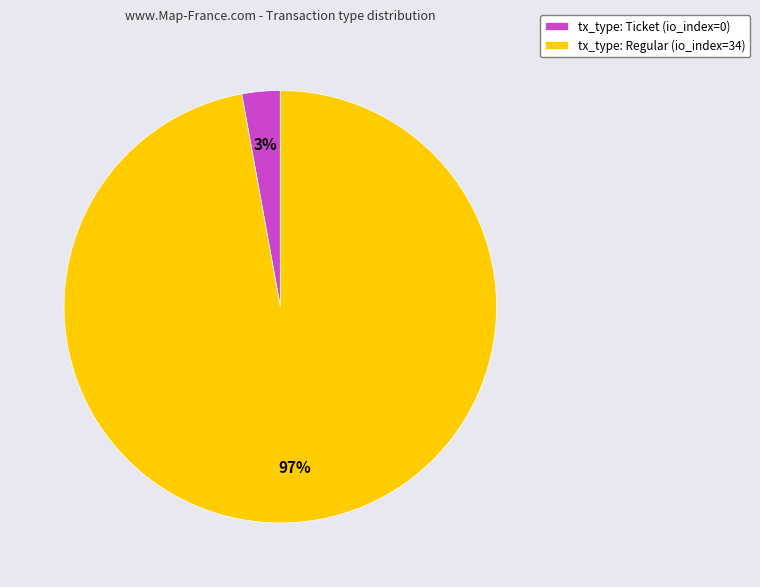

The tx_type: Ticket (io_index=0) slice represents 3% of the pie. True or false?

True